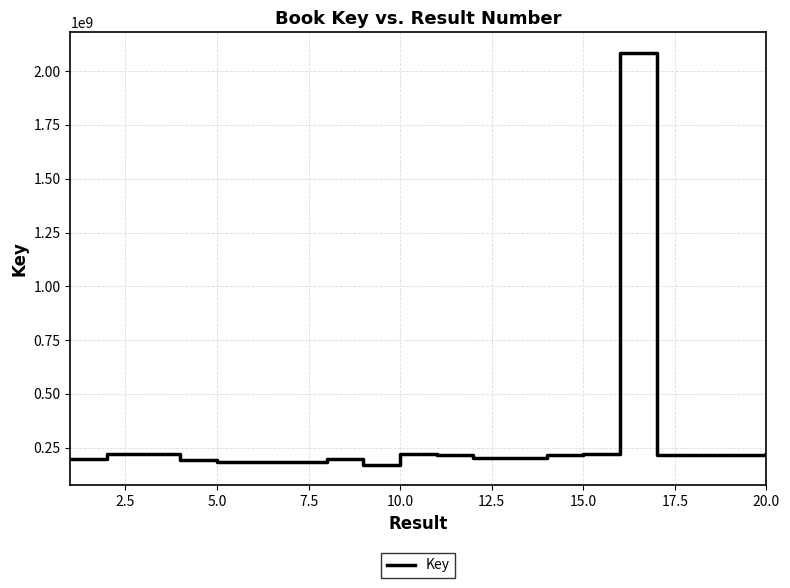

What is the maximum value shown in the chart?

2084774853